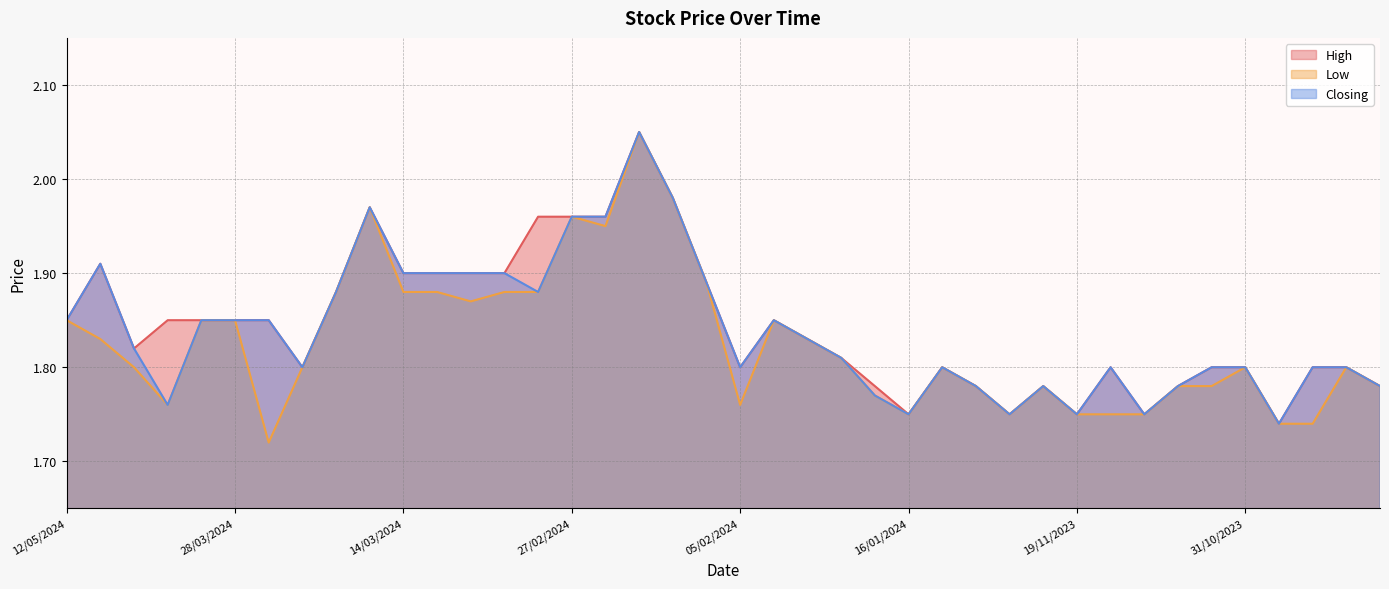

Which has a higher value, 28/02/2024 or 21/03/2024?

28/02/2024